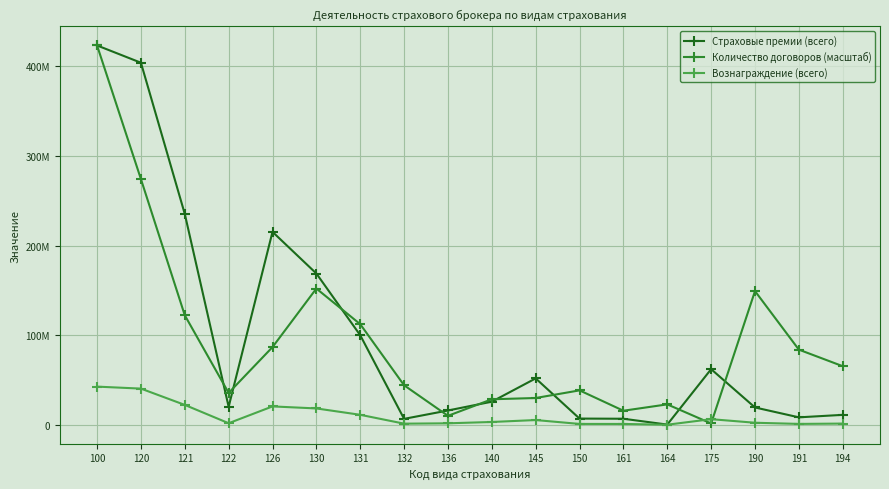

Is this an area chart (filled region under the line)?

No